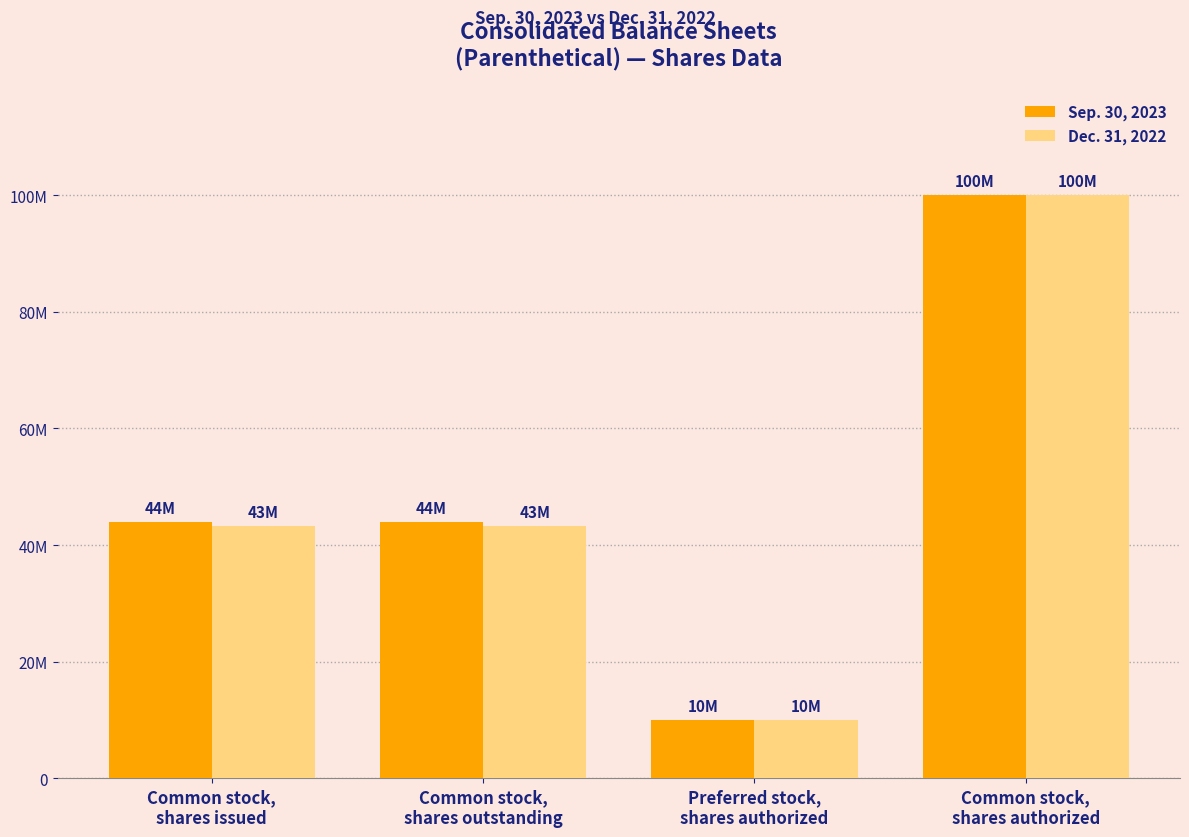

Are the bars horizontal?

No